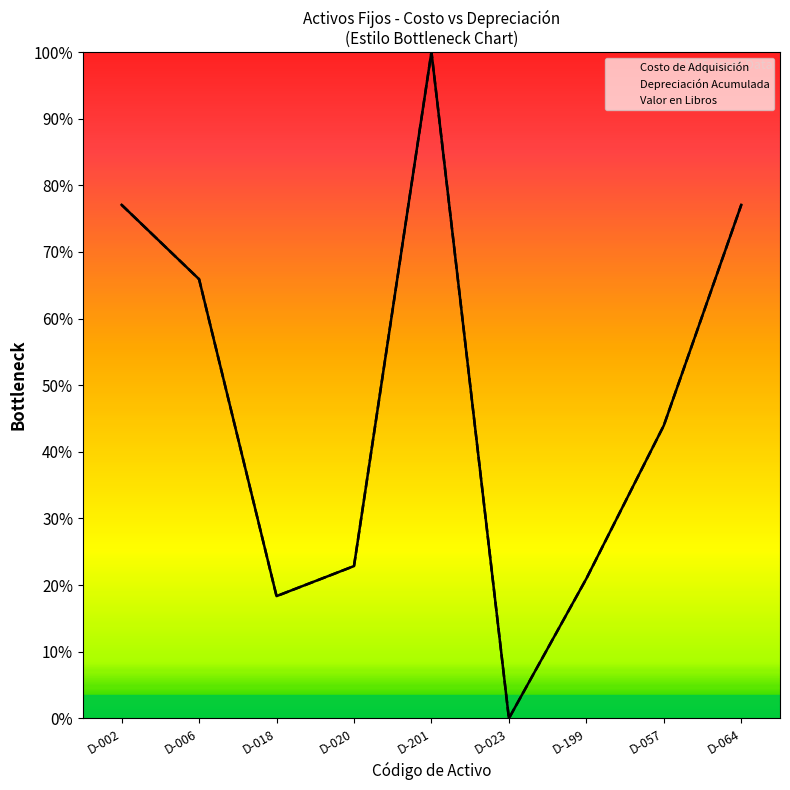

The Costo de Adquisición series shows 8387.5 at D-199. True or false?

True